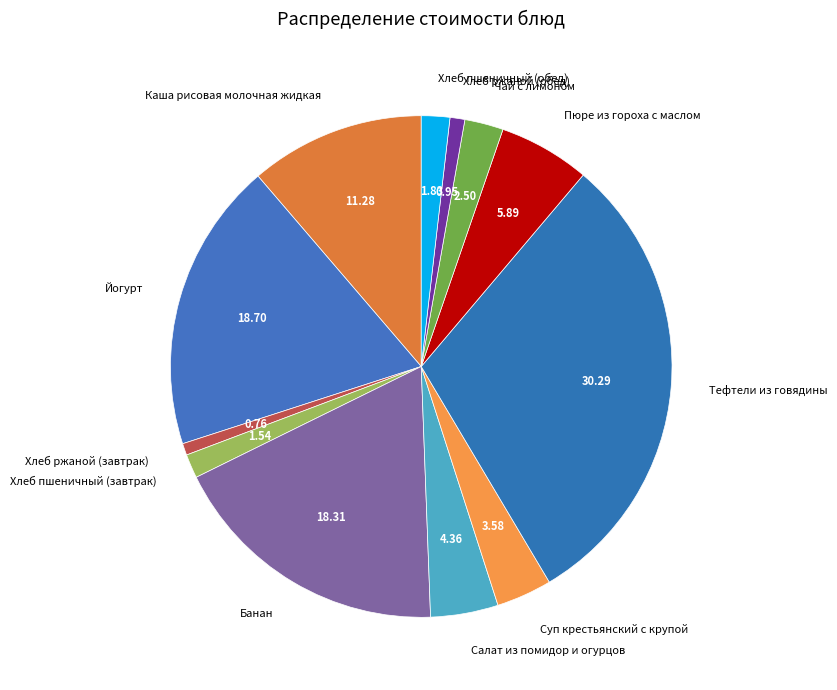

Approximately how many times larger is the value at Пюре из гороха с маслом compared to Салат из помидор и огурцов?

1.4